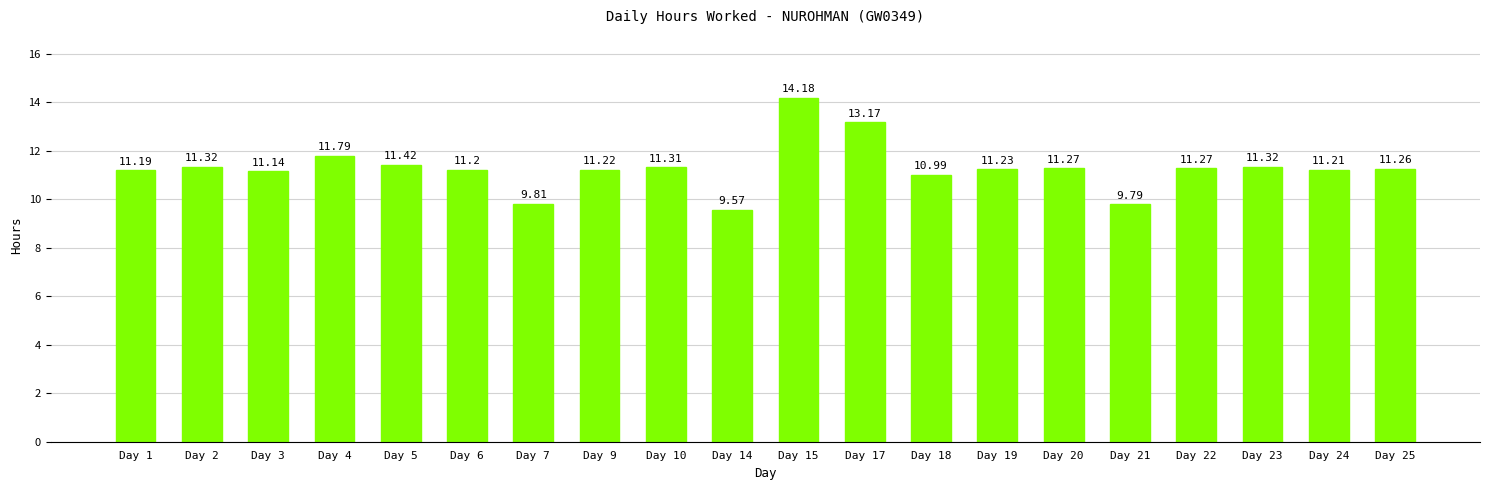

What is the change in value from Day 14 to Day 18?

+1.4